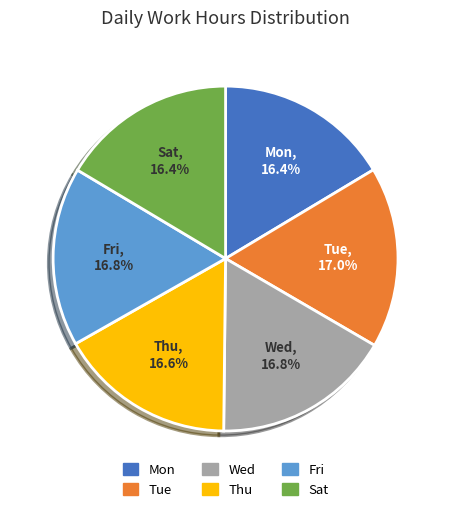

Is there any slice that represents more than half of the pie?

No